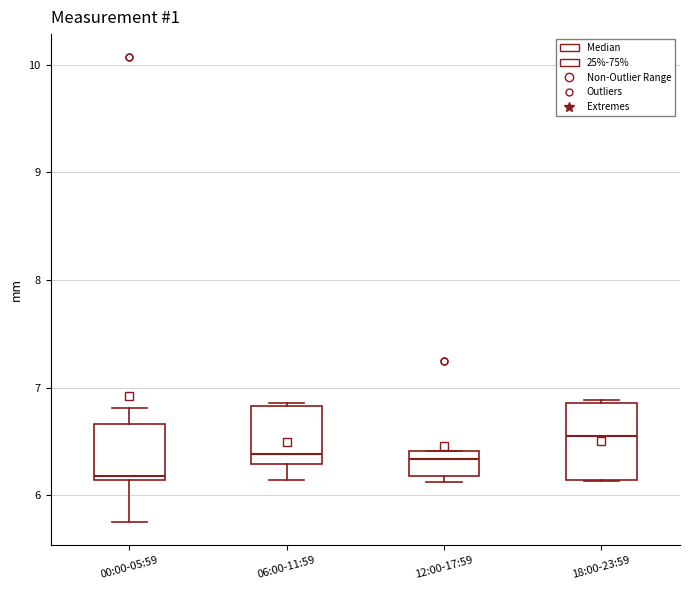

Reading left to right, transcribe this box plot: for each box, give where its median line is, the range the box spans, and where its two whiskers end, as read against the y-axis. The values are not printed on the chart, so give them approximately, as read against the axis.

00:00-05:59: median 6.2, box 6.1 to 6.7, whiskers 5.8 to 6.8
06:00-11:59: median 6.4, box 6.3 to 6.8, whiskers 6.1 to 6.9
12:00-17:59: median 6.3, box 6.2 to 6.4, whiskers 6.1 to 6.4
18:00-23:59: median 6.6, box 6.1 to 6.9, whiskers 6.1 to 6.9